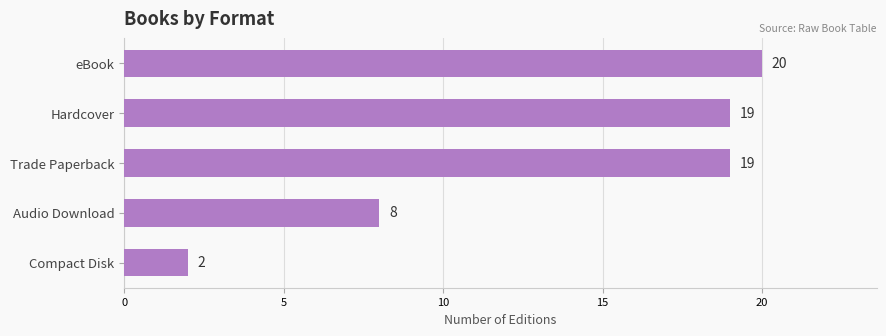

What is the difference between the second highest and second lowest values?

11